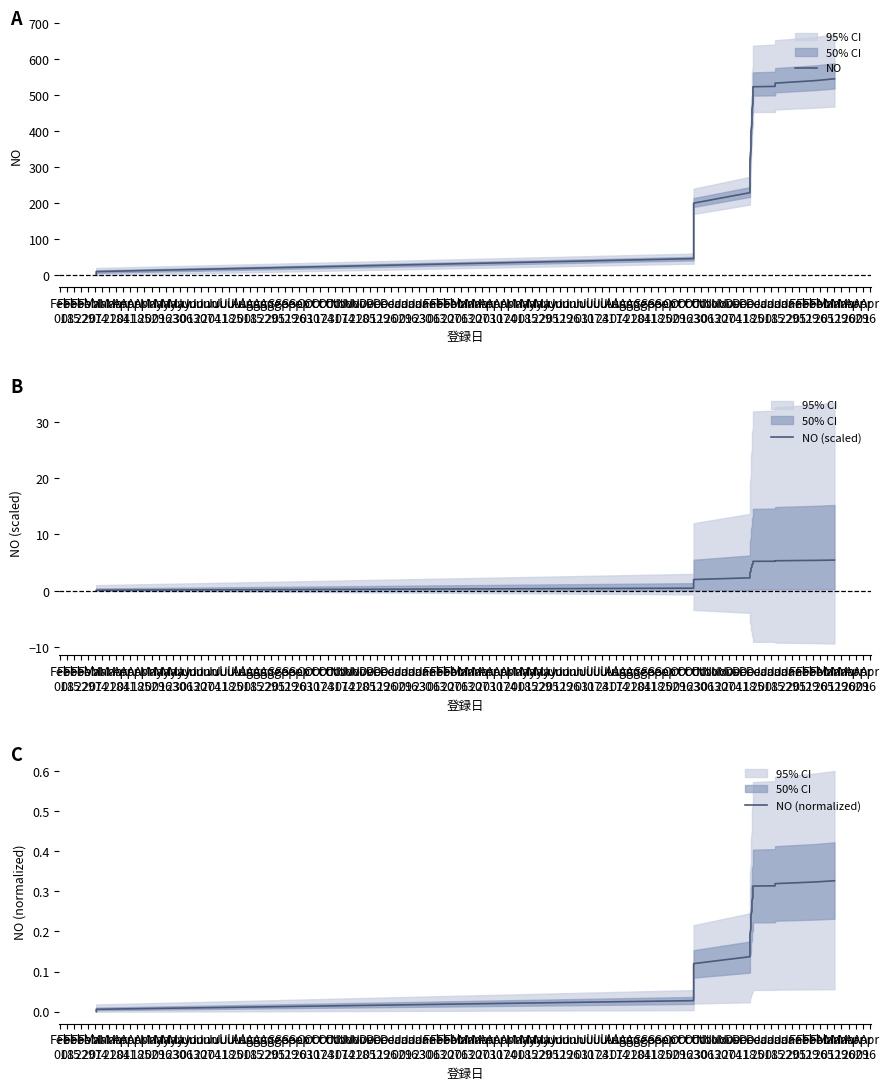

At how many categories does at least one series exceed 394?

11